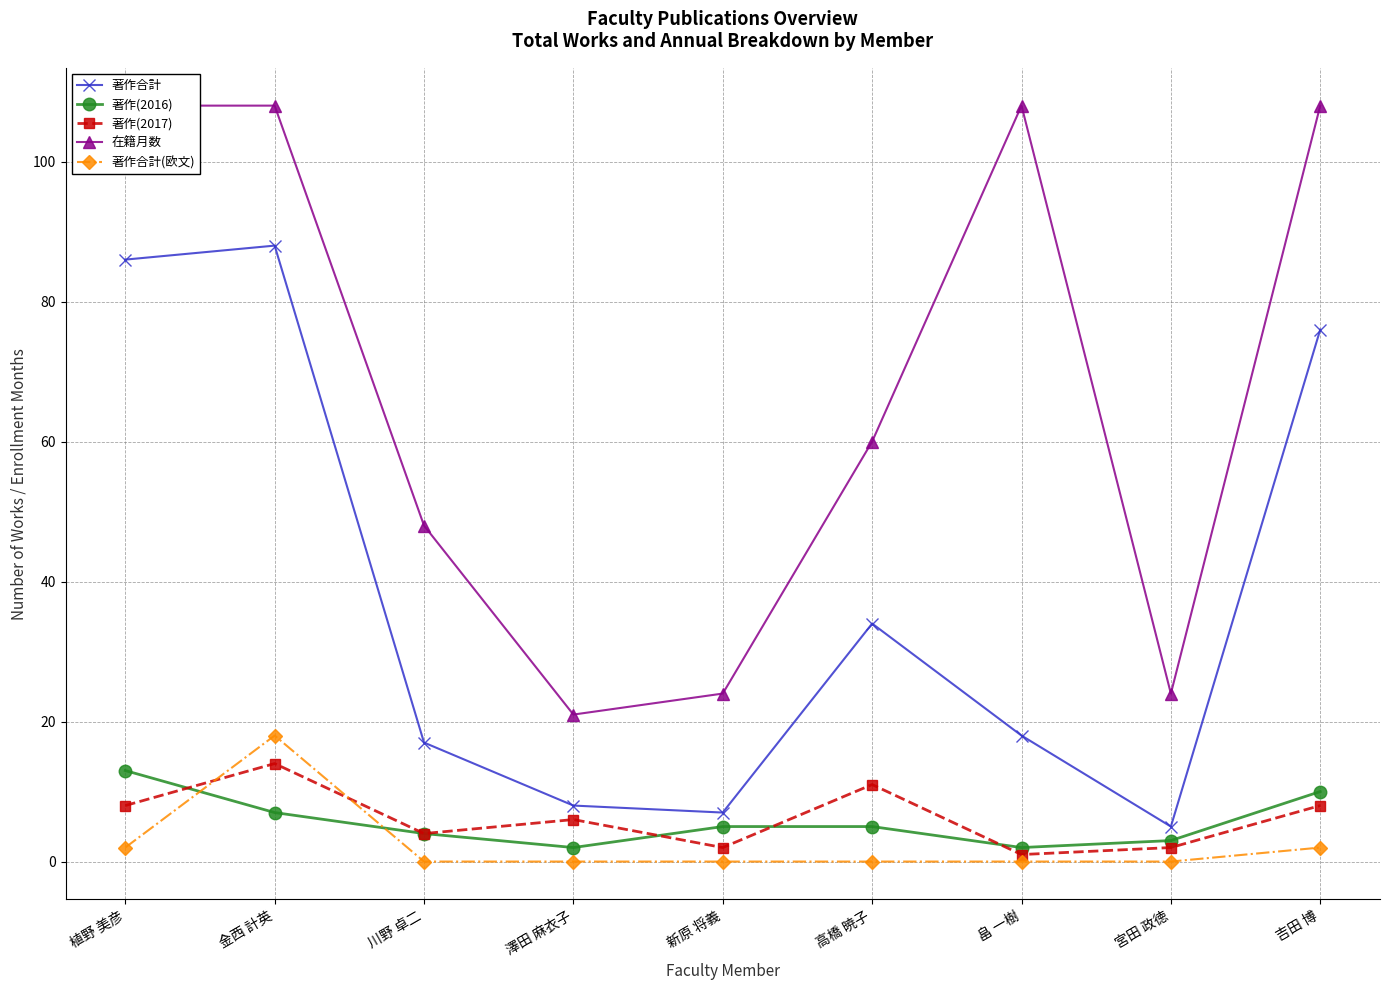

Which has a higher value, 川野 卓二 or 澤田 麻衣子?

川野 卓二